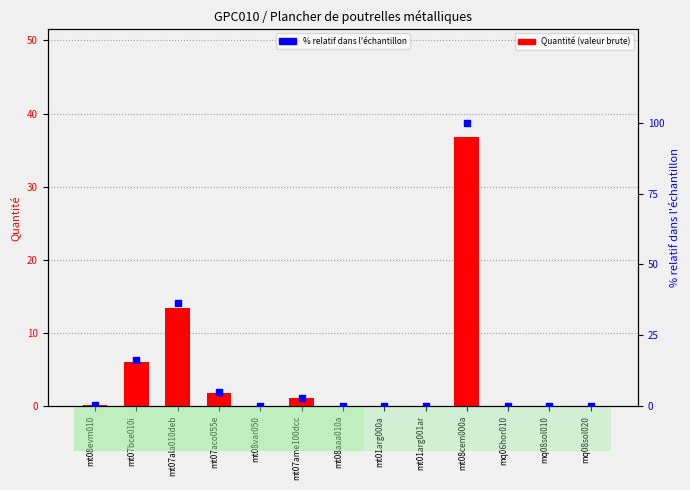

At how many categories does at least one series exceed 7?

3